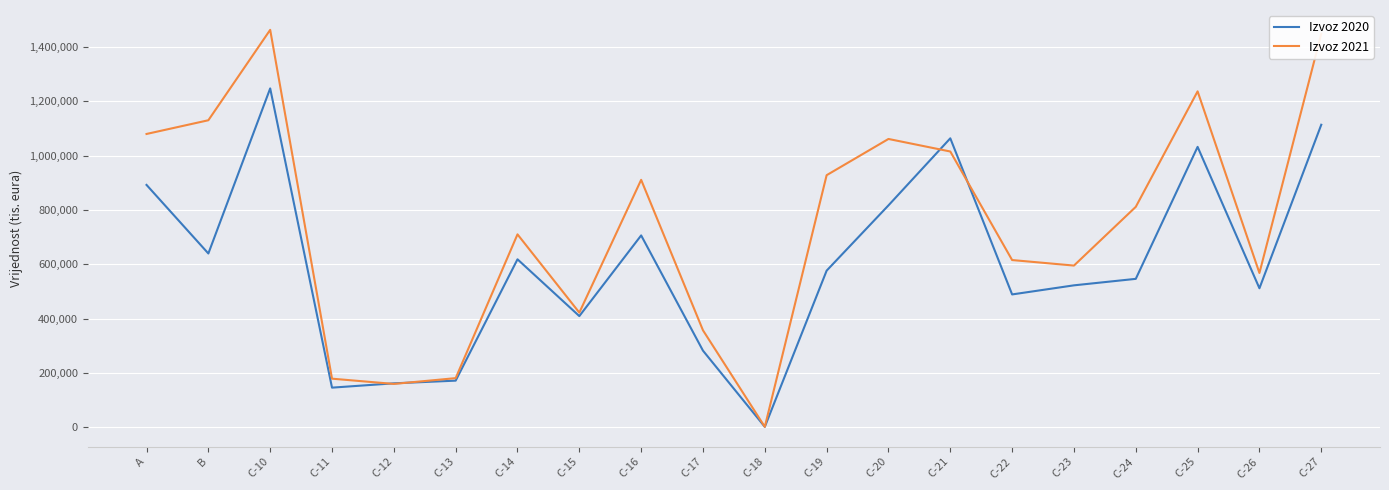

Which category has the lowest value across all series?

C-18